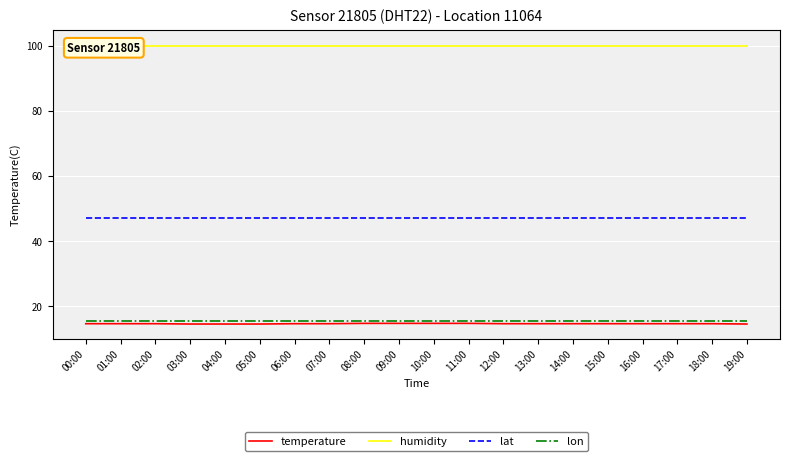

How many data points does each series have?

20